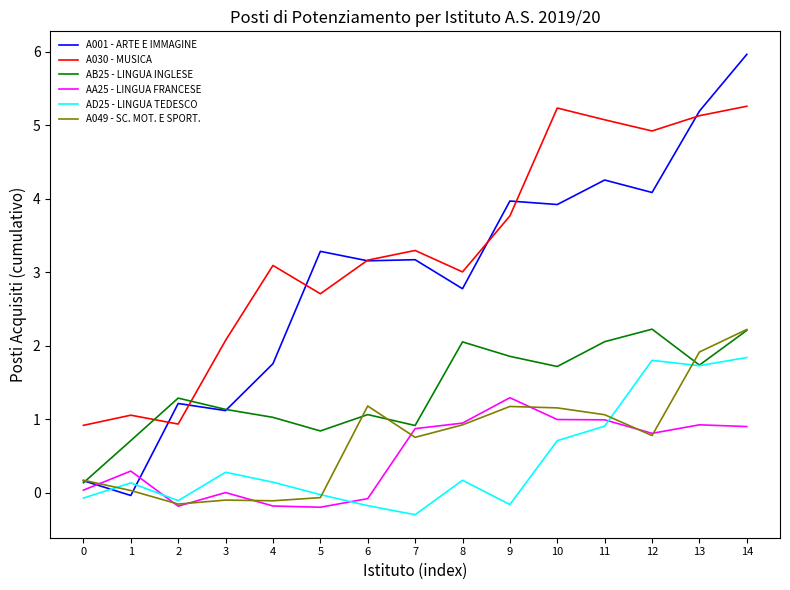

Rank the series at 0 from highest to lowest value.

A030 - MUSICA, A049 - SC. MOT. E SPORT., A001 - ARTE E IMMAGINE, AB25 - LINGUA INGLESE, AA25 - LINGUA FRANCESE, AD25 - LINGUA TEDESCO